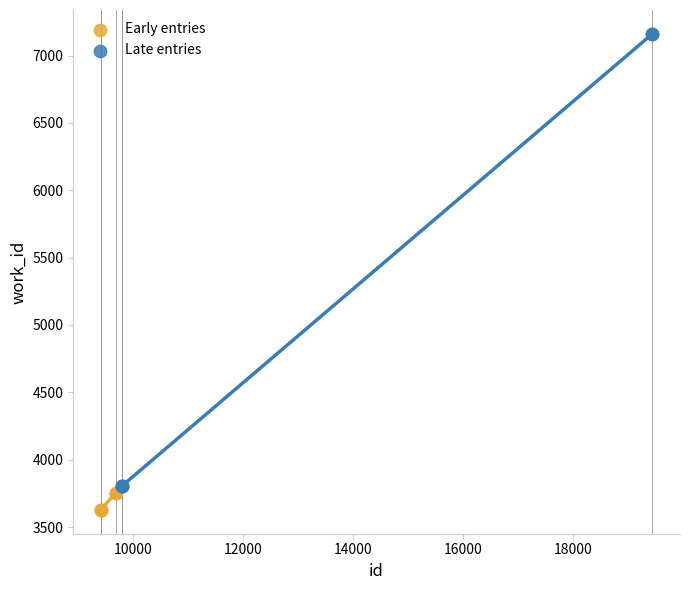

Which series has the largest Y range (max minus min)?

Late entries